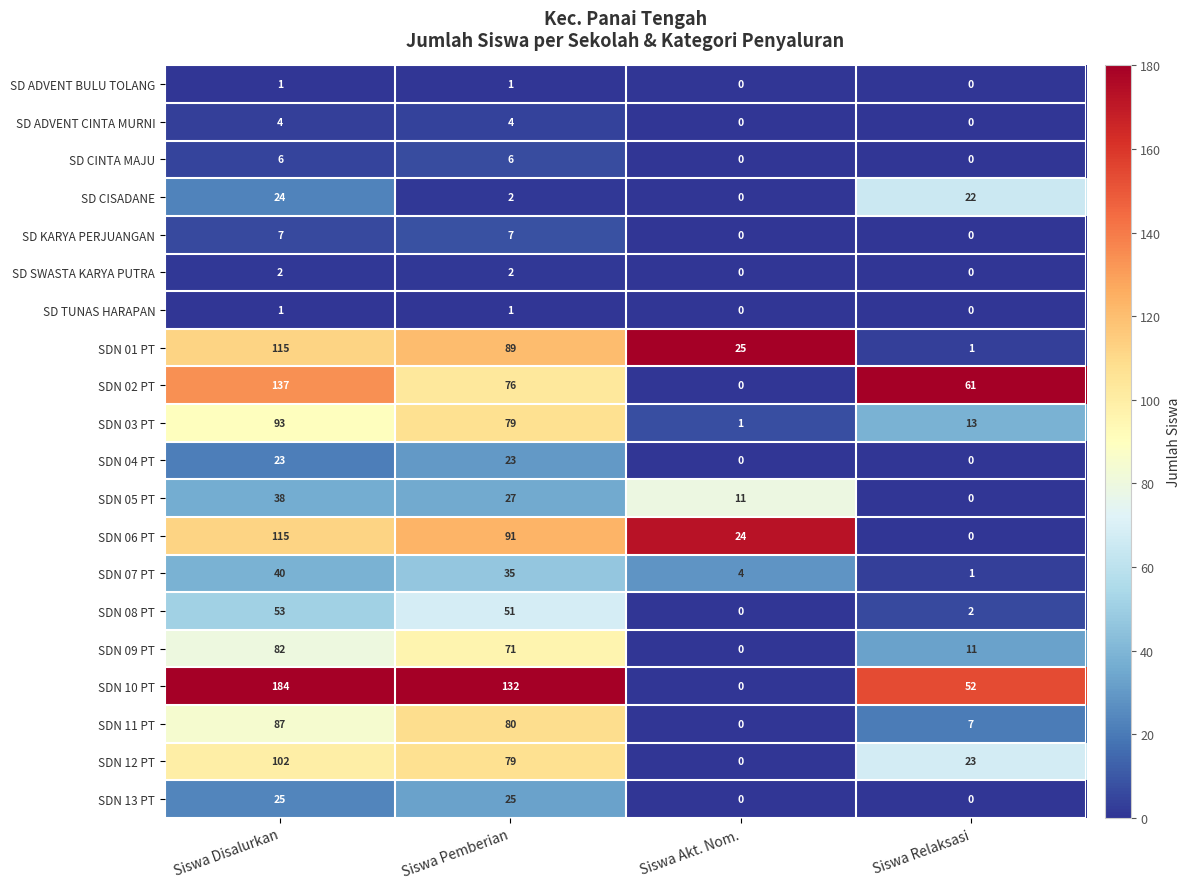

How many distinct data groups are displayed?

20